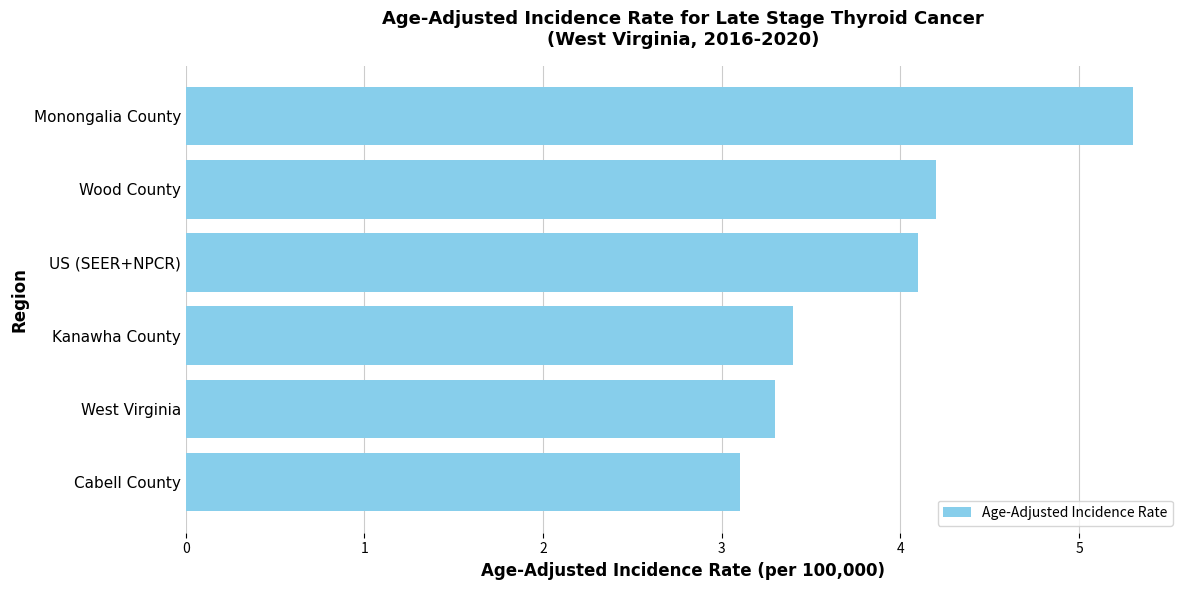

What is the maximum value shown in the chart?

5.3